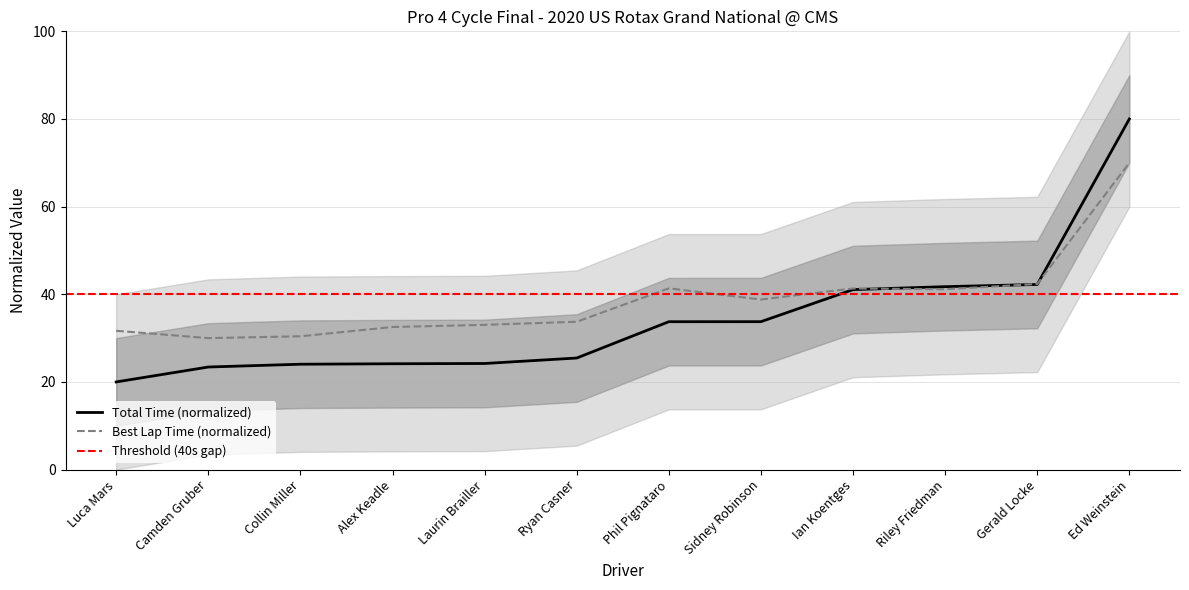

What is the total value across all series at Alex Keadle?

56.7